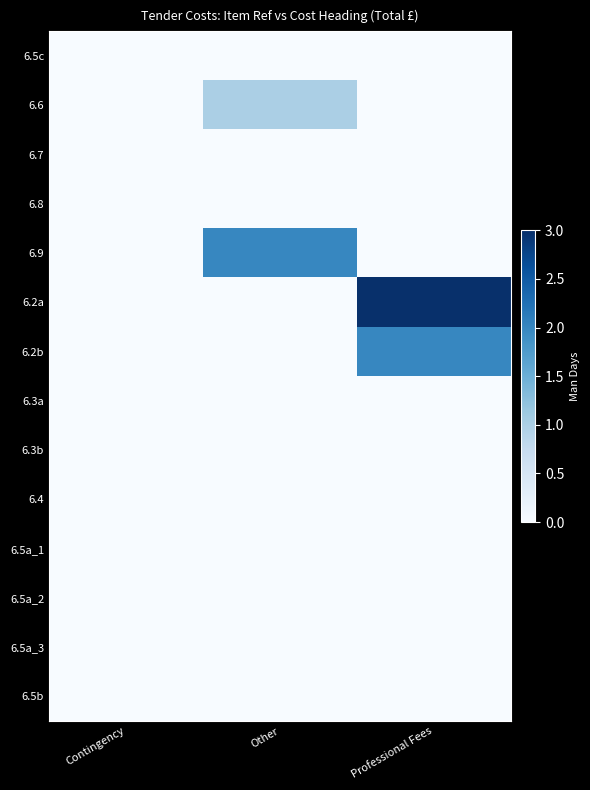

Count the number of data series in this chart.

14